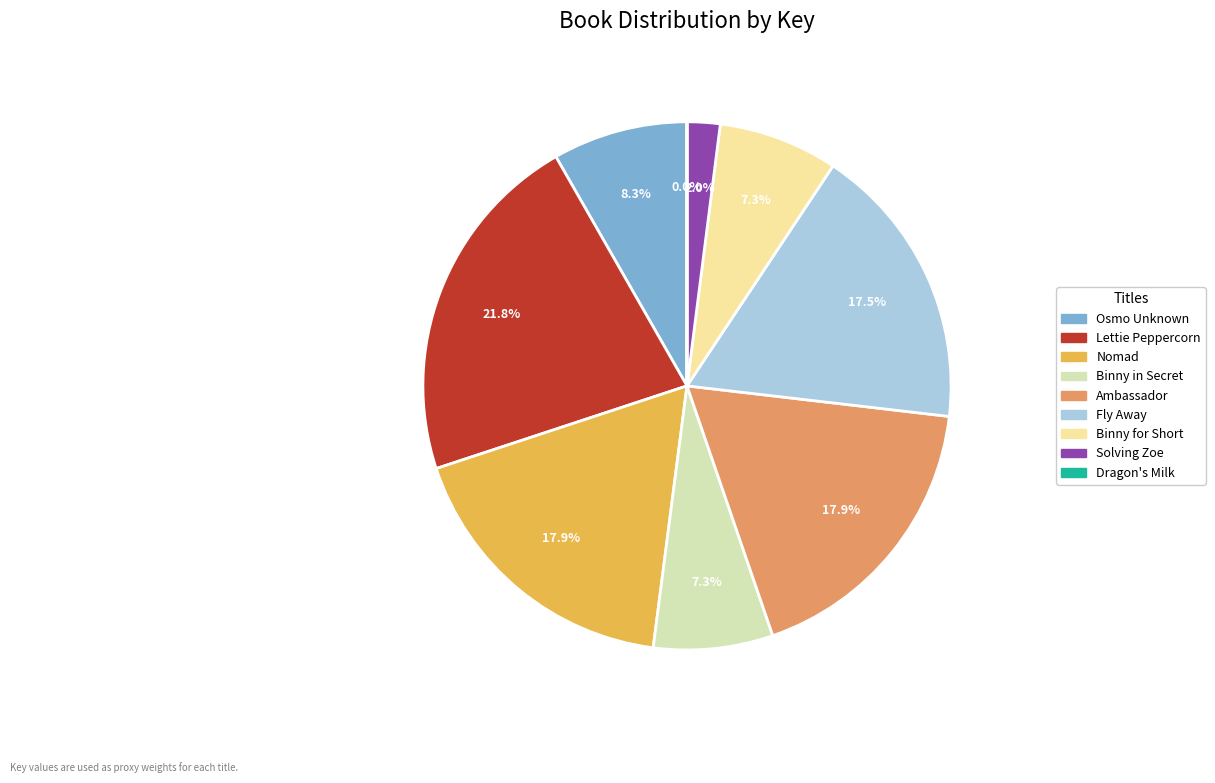

Which slice is the largest?

Lettie Peppercorn